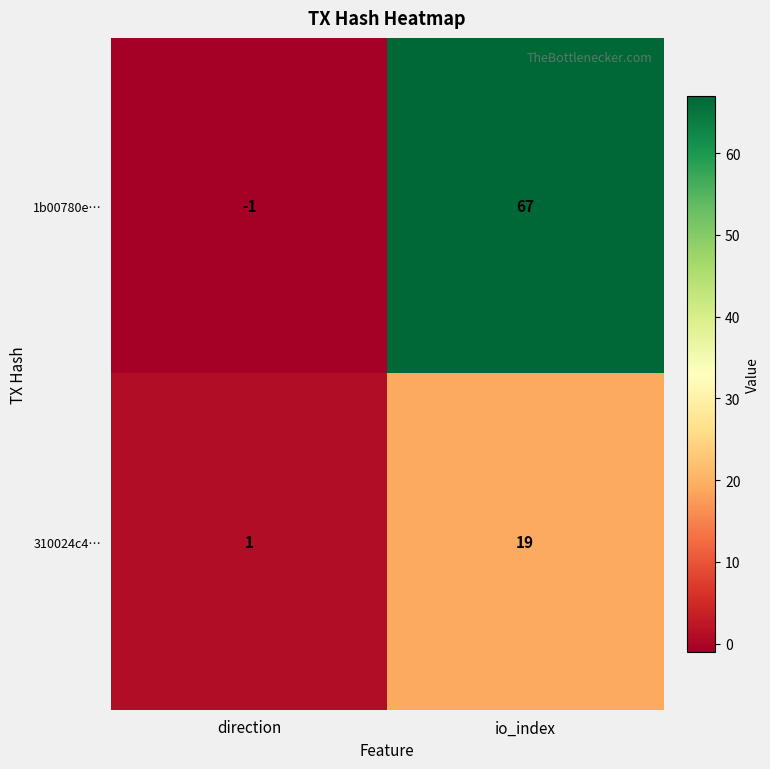

How many values in the 310024c4… series are below 19?

1